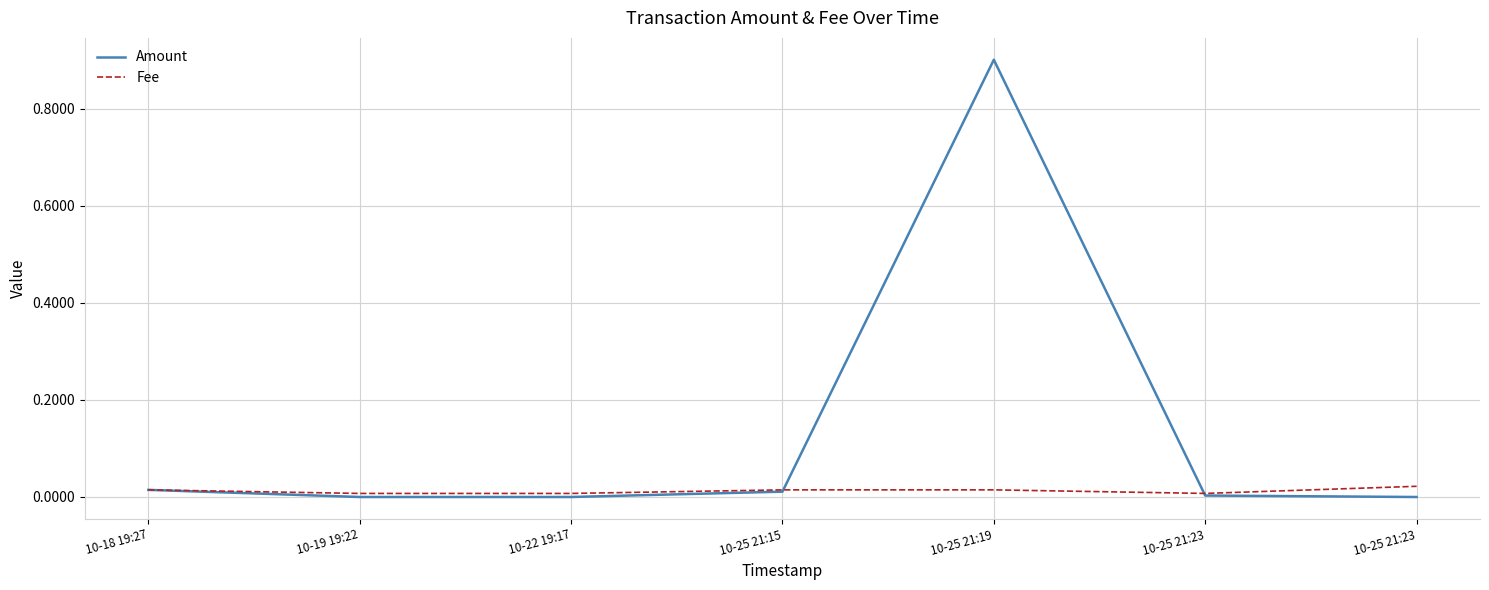

Is this an area chart (filled region under the line)?

No